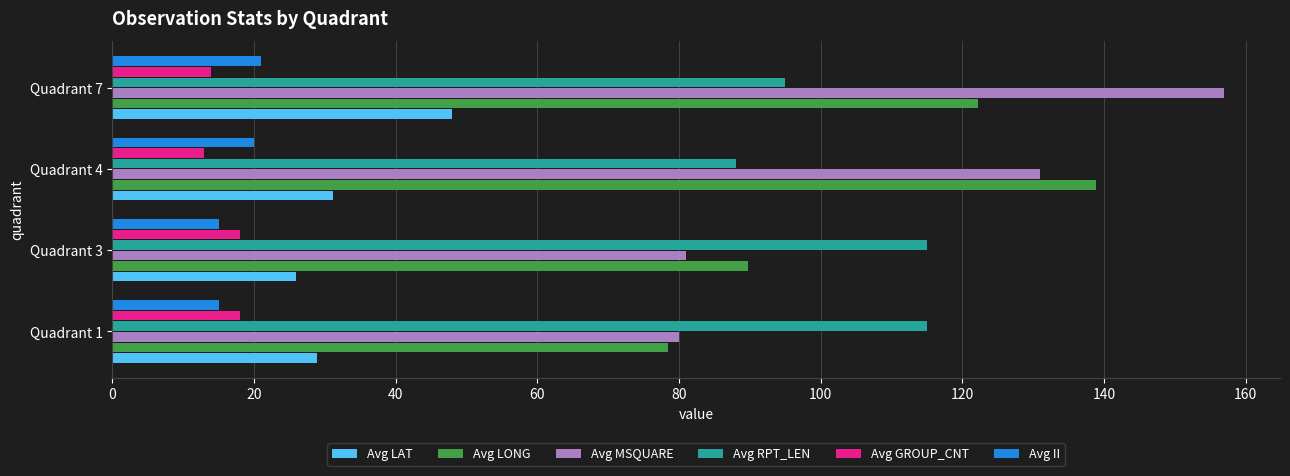

How many data points in Avg LAT are less than 31?

2